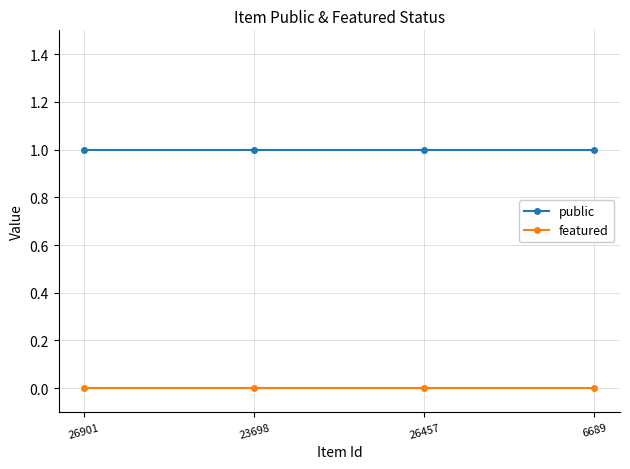

What is the average value of the public series?

1